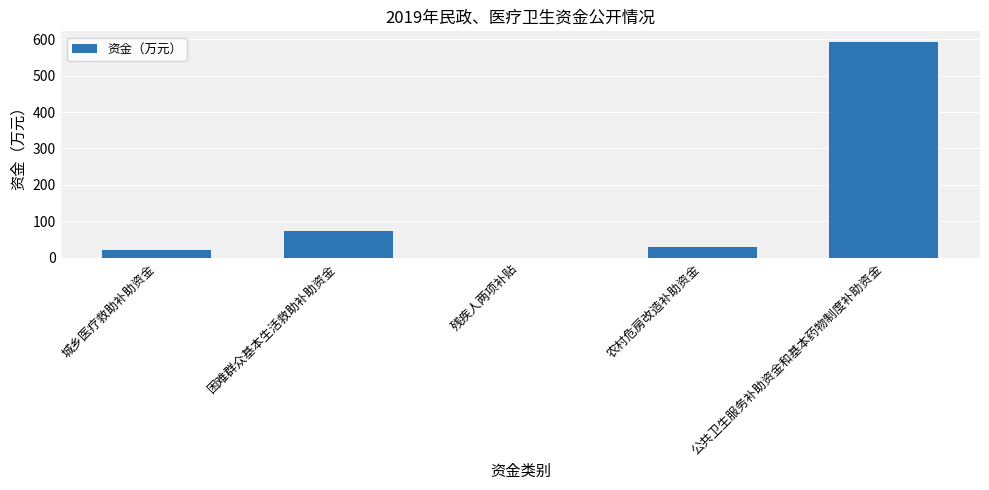

Approximately how many times larger is the value at 城乡医疗救助补助资金 compared to 困难群众基本生活救助补助资金?

0.3